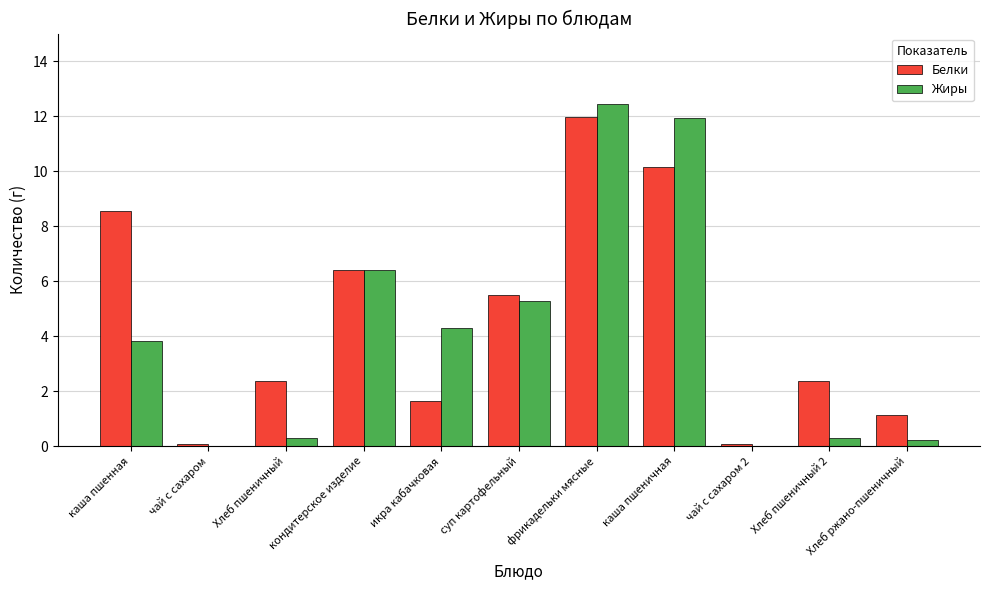

At which label does Жиры first exceed 3?

каша пшенная